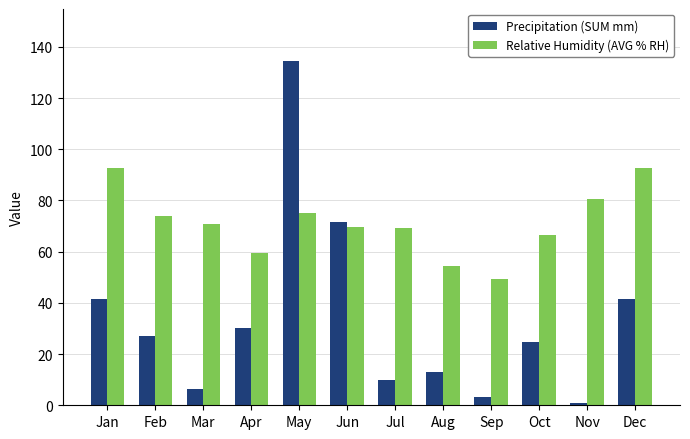

How many data points in Precipitation (SUM mm) are above 27?

6